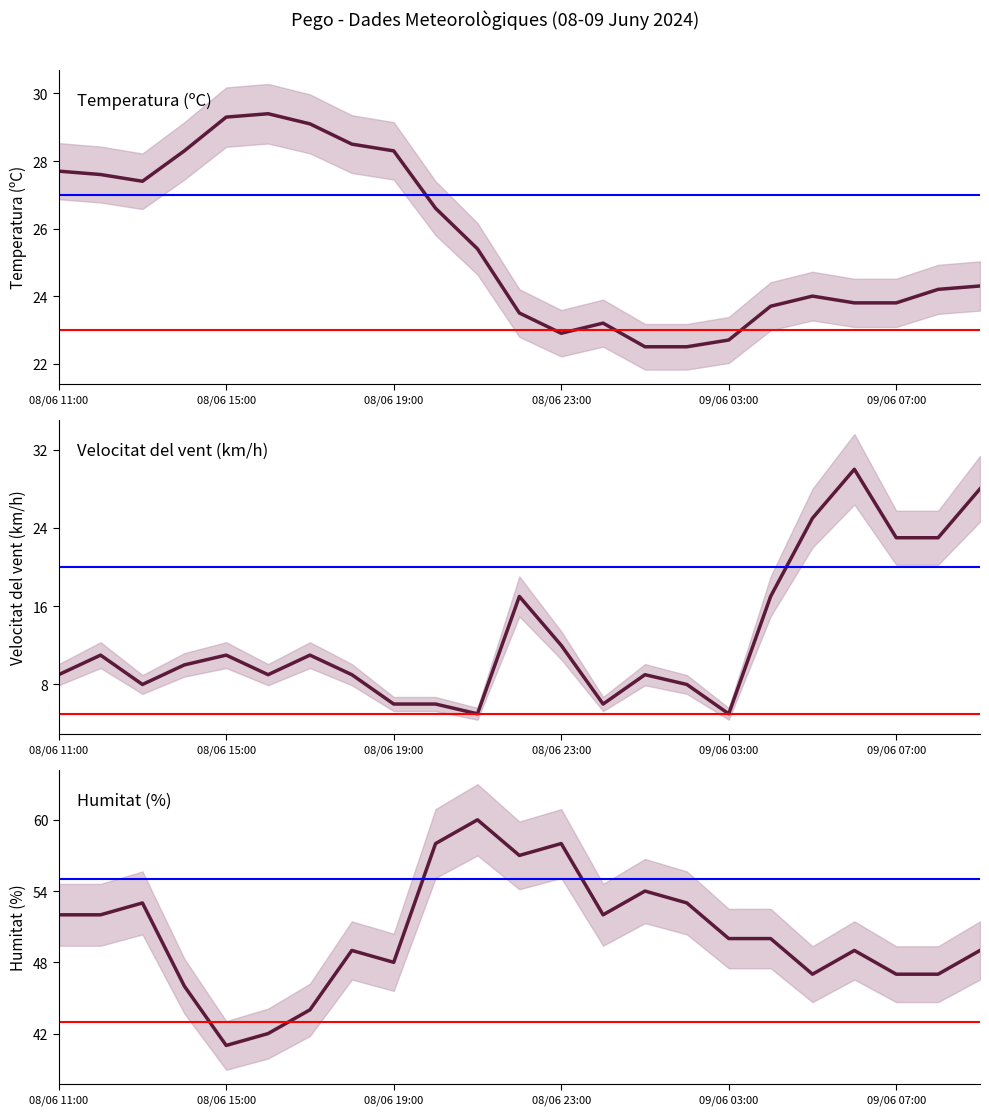

How many data points in Temperatura (ºC) are less than 24?

9